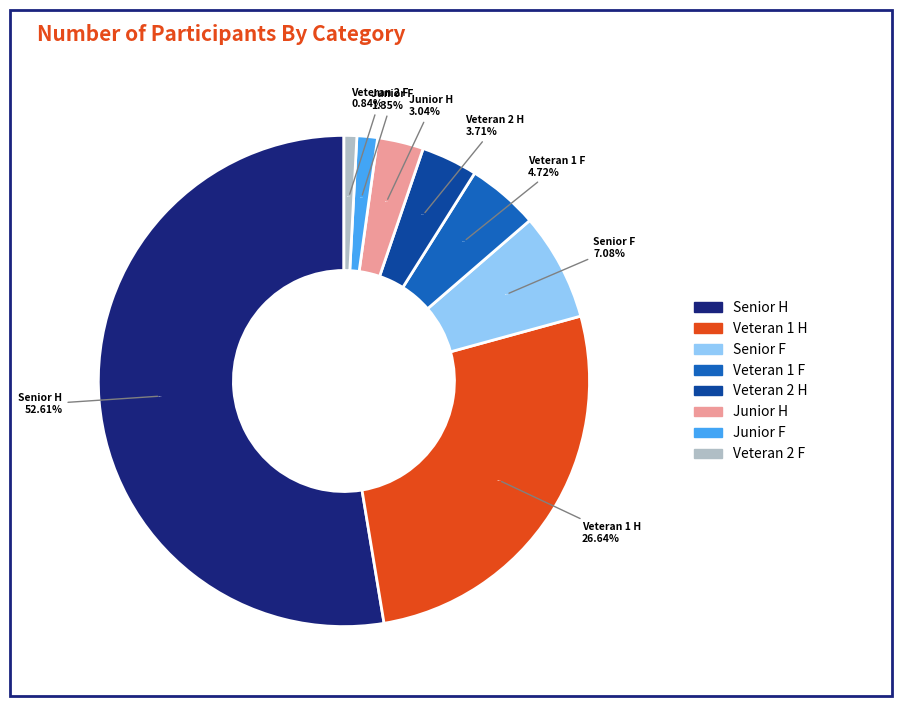

To the nearest percent, what is the difference between the Veteran 1 F and Senior H slice percentages?

48%